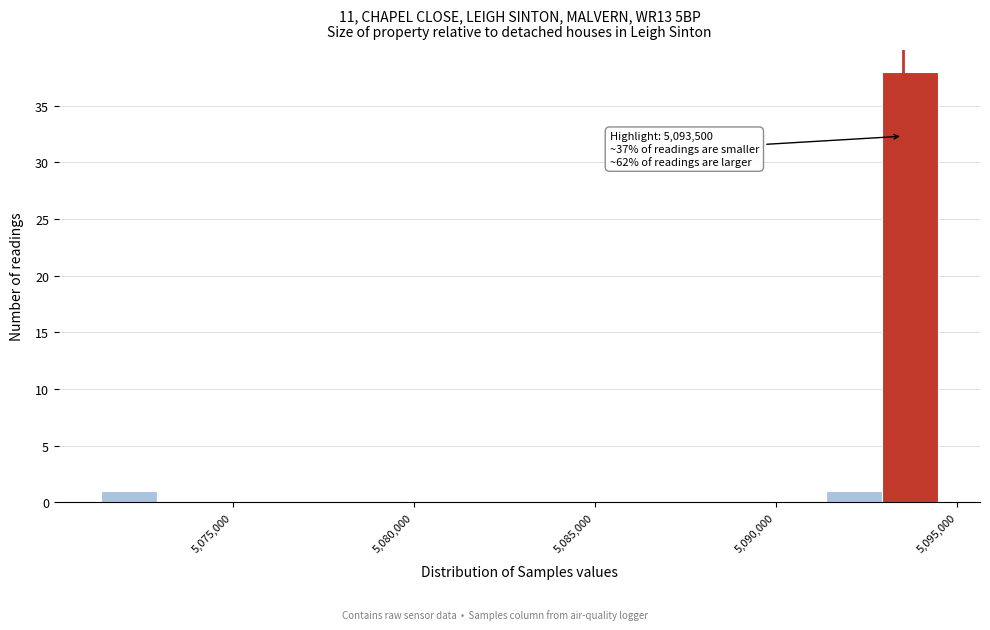

Read against the x-axis, roughly where is the centre of the tallest bar?

5093500